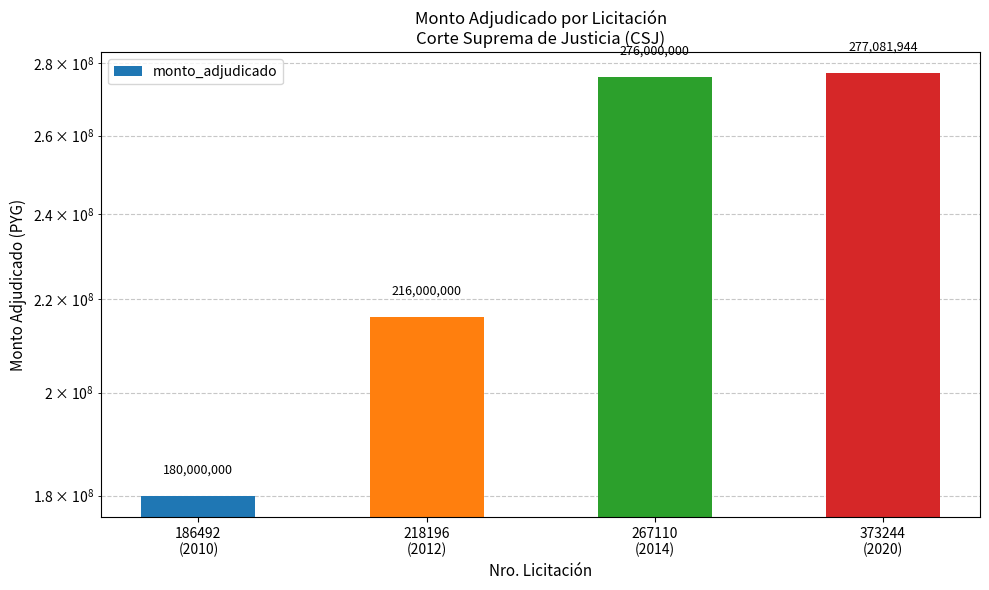

What is the label of the 1st bar from the right?

373244
(2020)